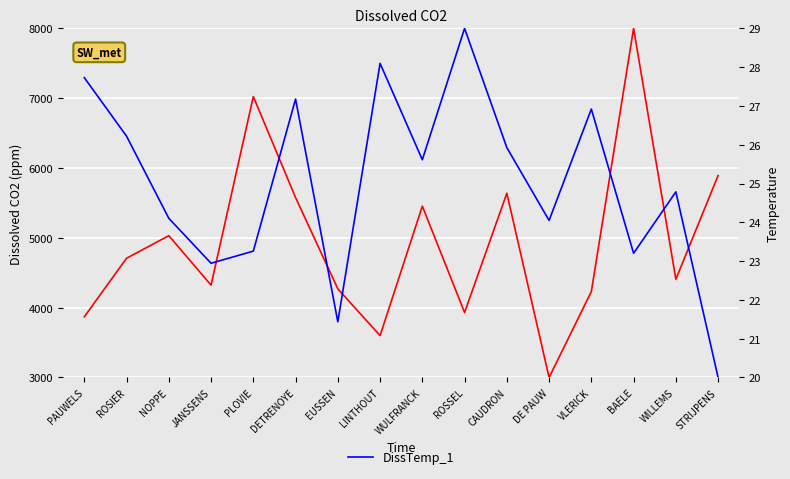

What is the difference between the DissTemp_1 values at CAUDRON and EUSSEN?

4.5